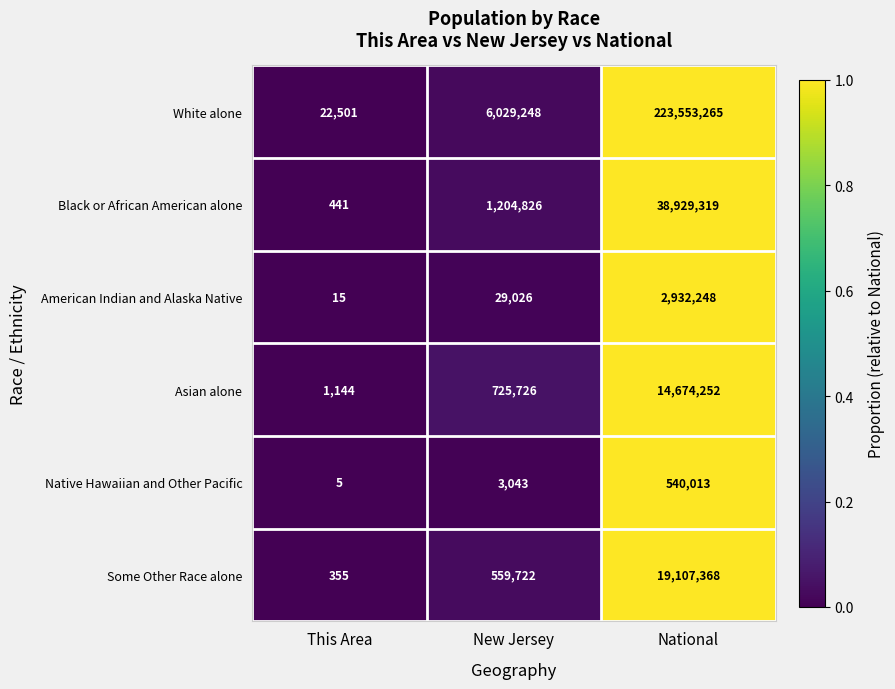

Is it true that American Indian and Alaska Native equals 29026 at New Jersey?

True